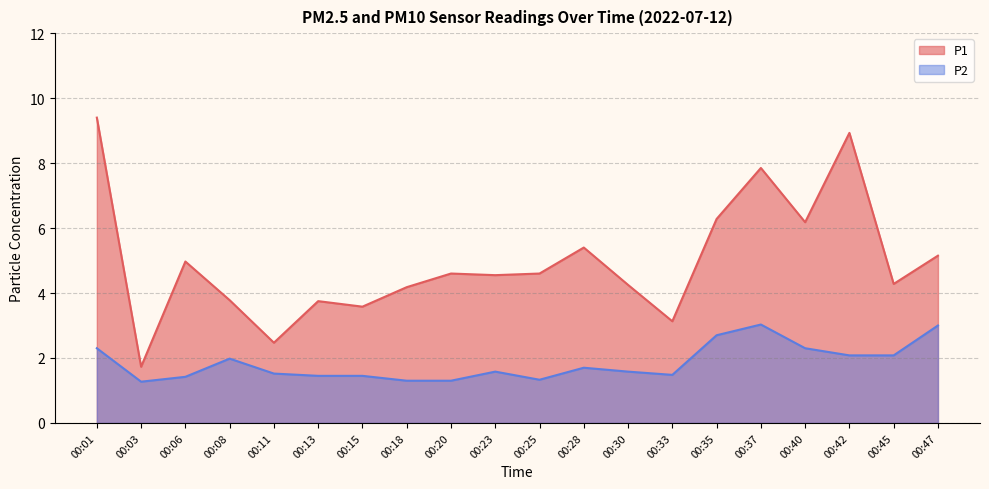

Reading left to right, extract all data points from this chart.

P1: 9.4	1.7	5.0	3.8	2.5	3.8	3.6	4.2	4.6	4.5	4.6	5.4	4.2	3.1	6.3	7.8	6.2	8.9	4.3	5.2
P2: 2.3	1.3	1.4	2.0	1.5	1.4	1.4	1.3	1.3	1.6	1.3	1.7	1.6	1.5	2.7	3.0	2.3	2.1	2.1	3.0